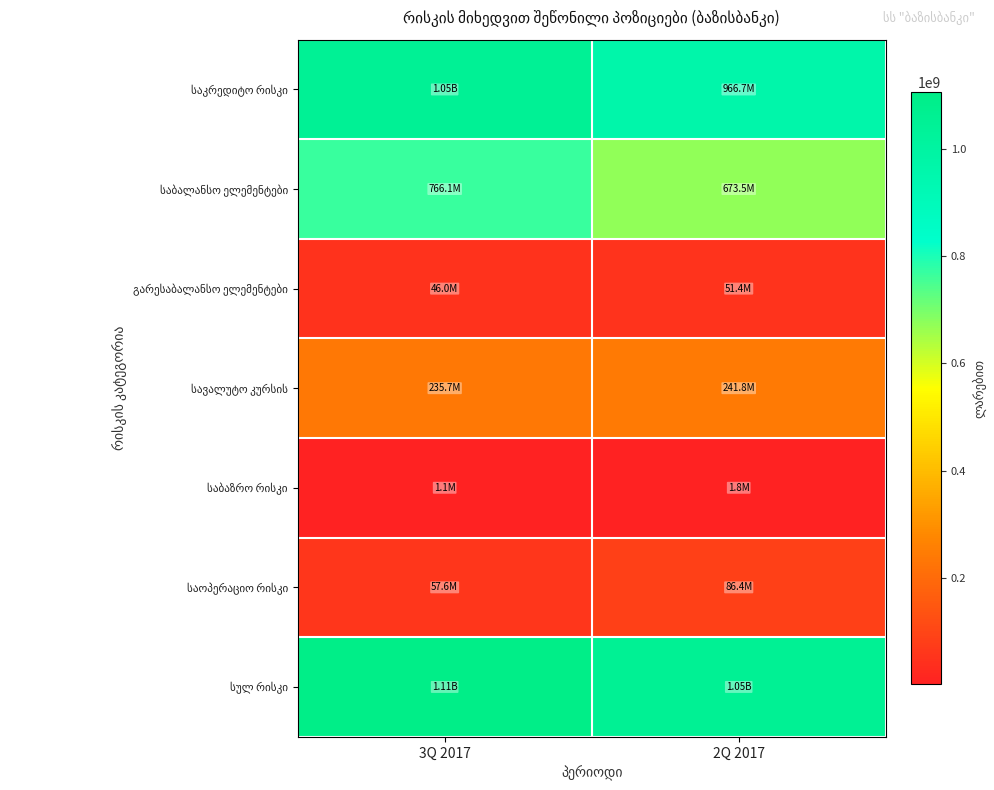

Between 3Q 2017 and 2Q 2017, which series saw the biggest shift?

საბალანსო ელემენტები